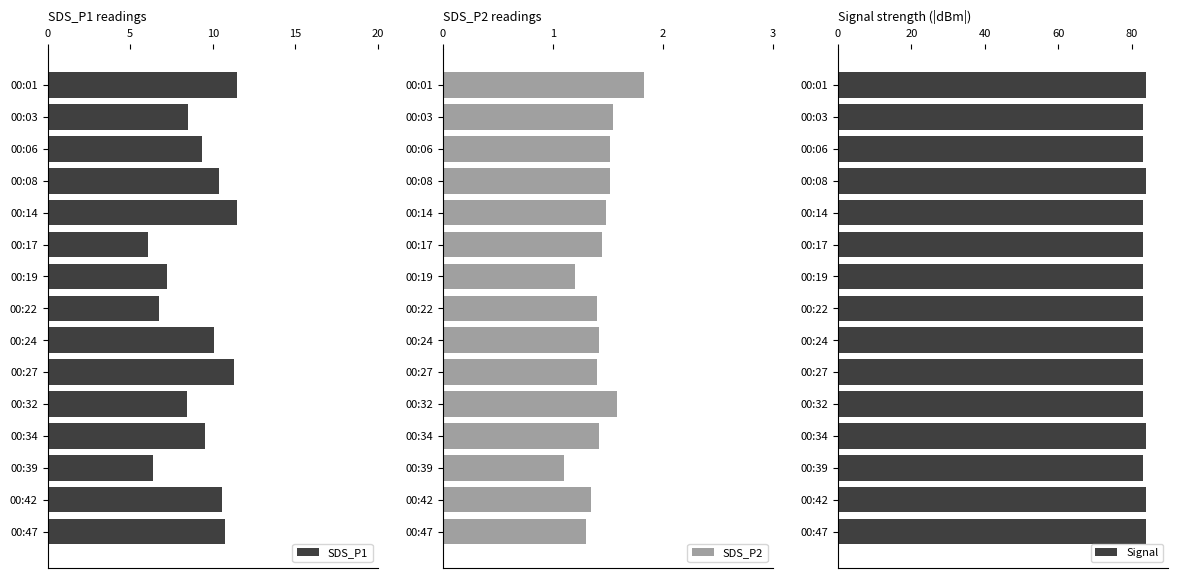

The value of SDS_P1 at 00:32 is 12.3. True or false?

False